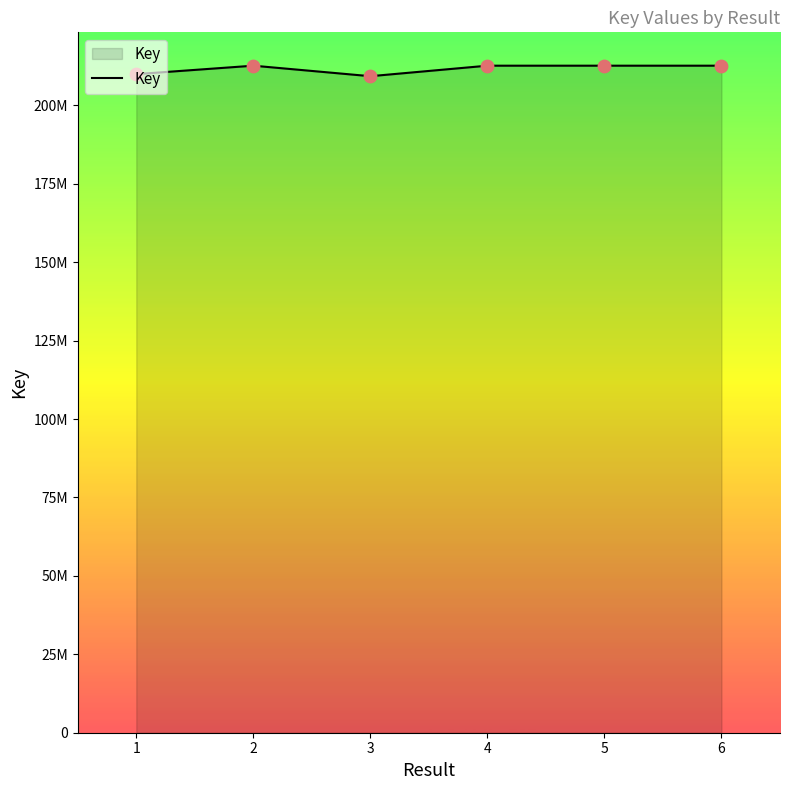

What is the change in value from 1 to 5?

+2689162